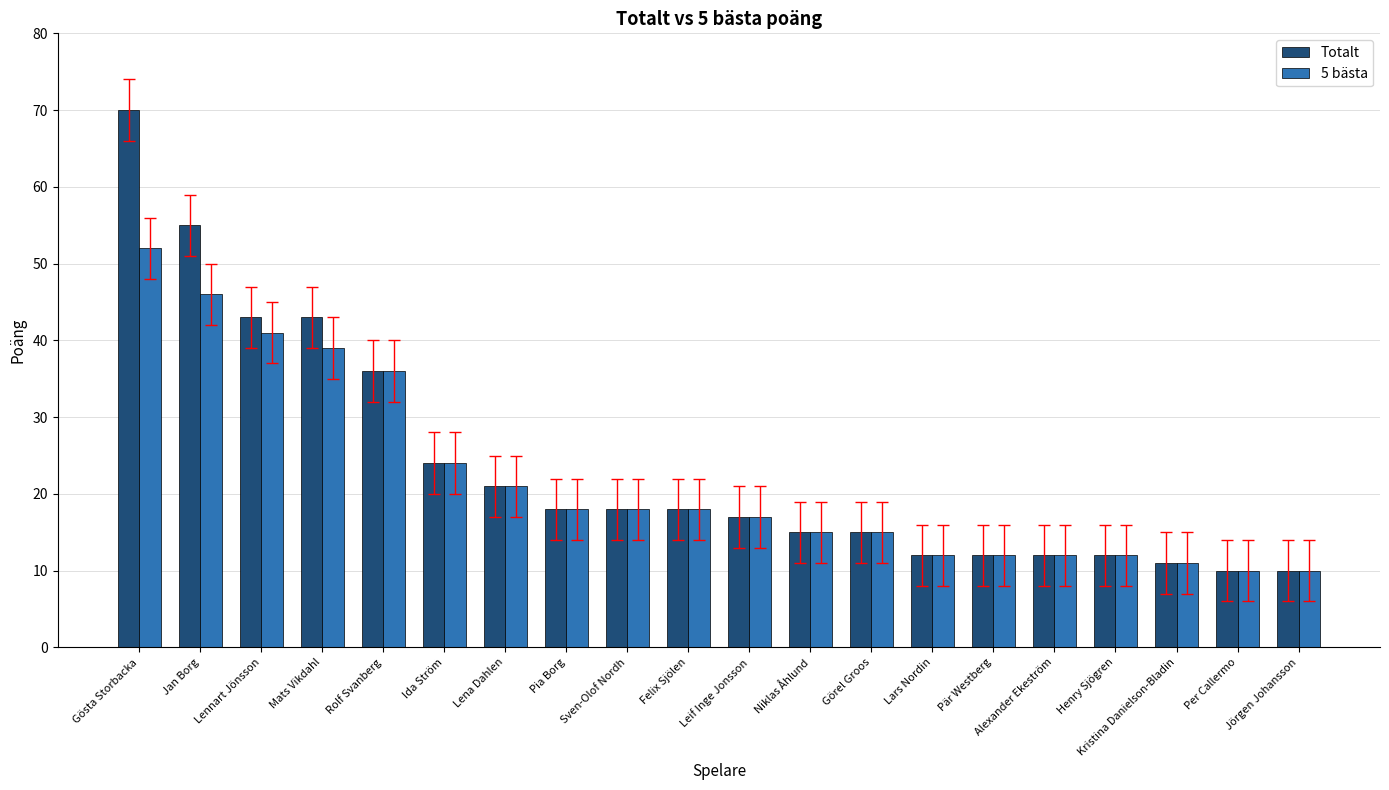

What is the total value across all series at Lena Dahlen?

42